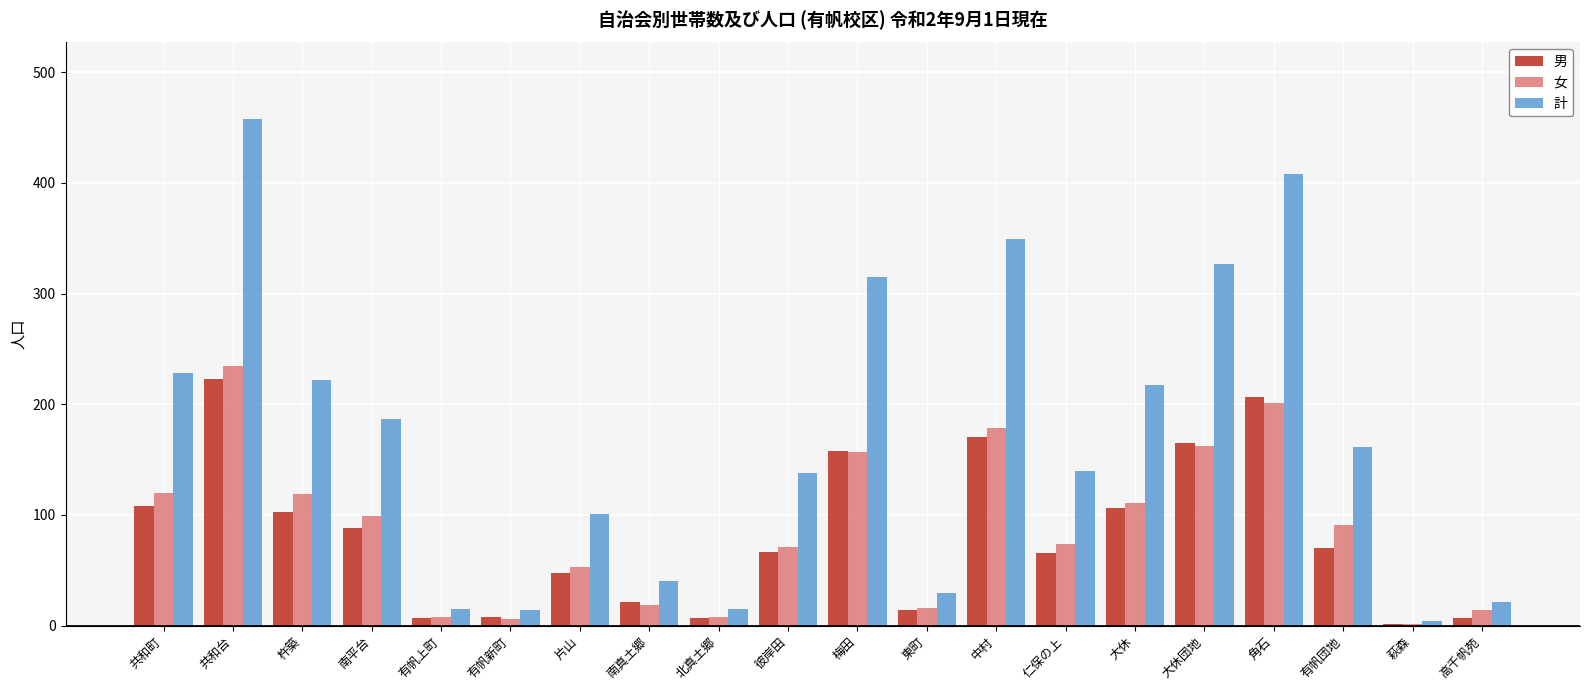

At which category is the sum across all series the highest?

共和台